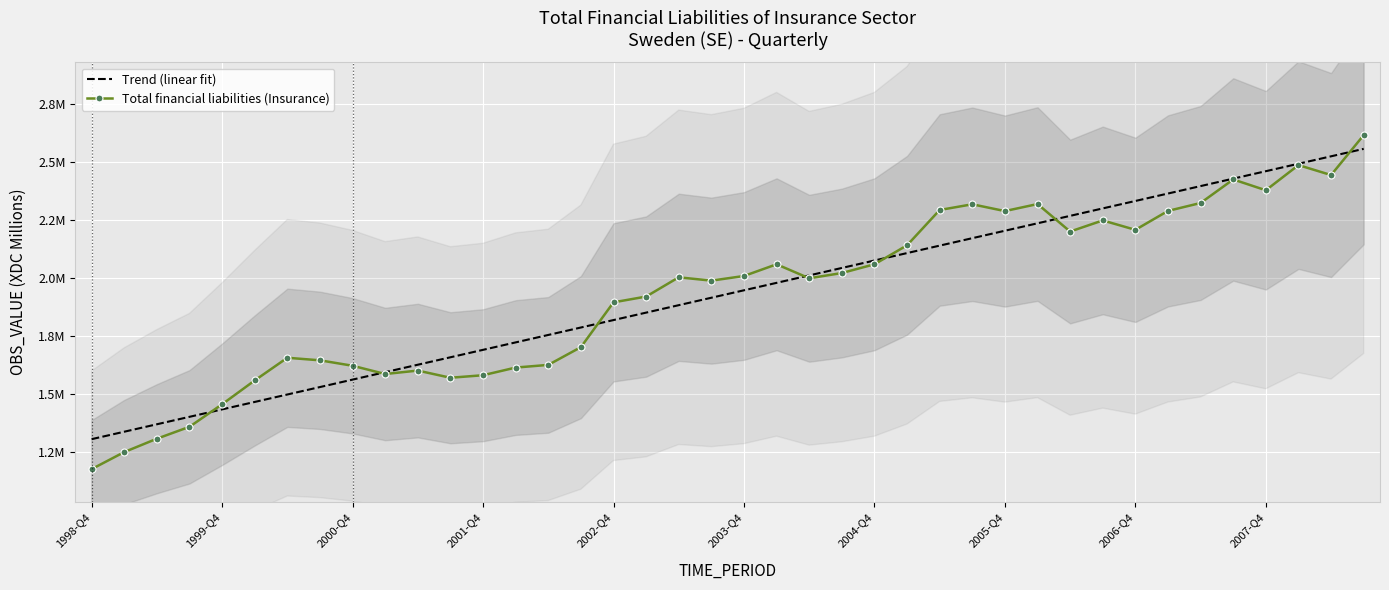

Is this an area chart (filled region under the line)?

No